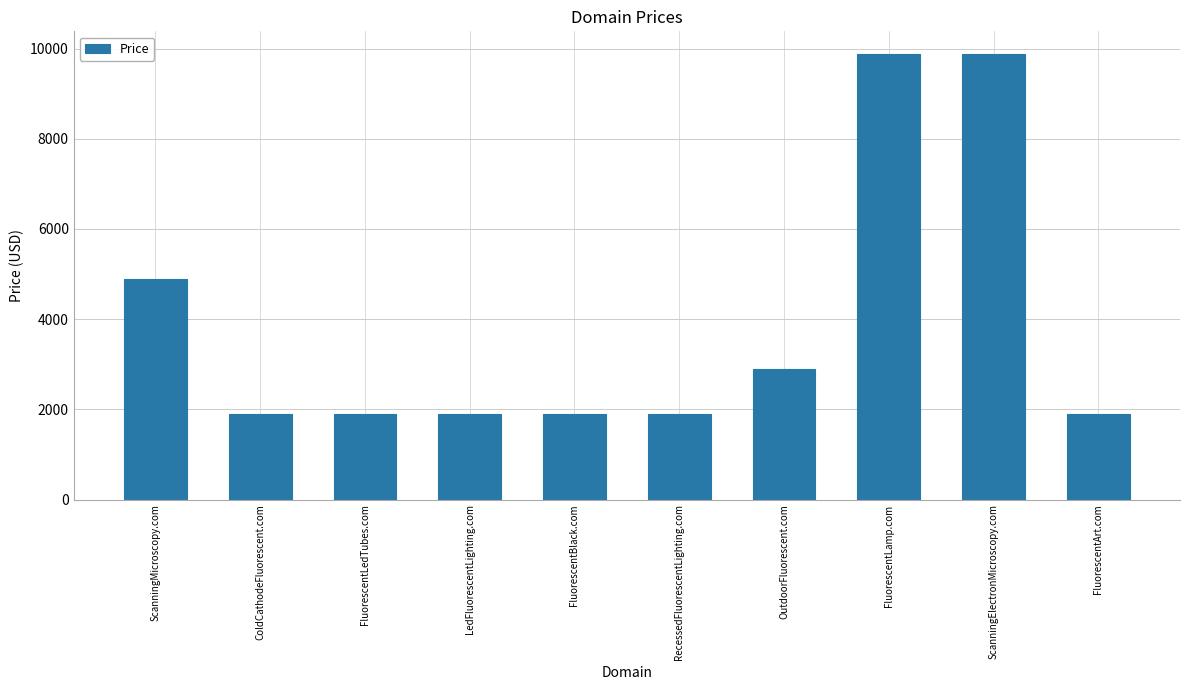

The value at ScanningElectronMicroscopy.com is 9888. True or false?

True